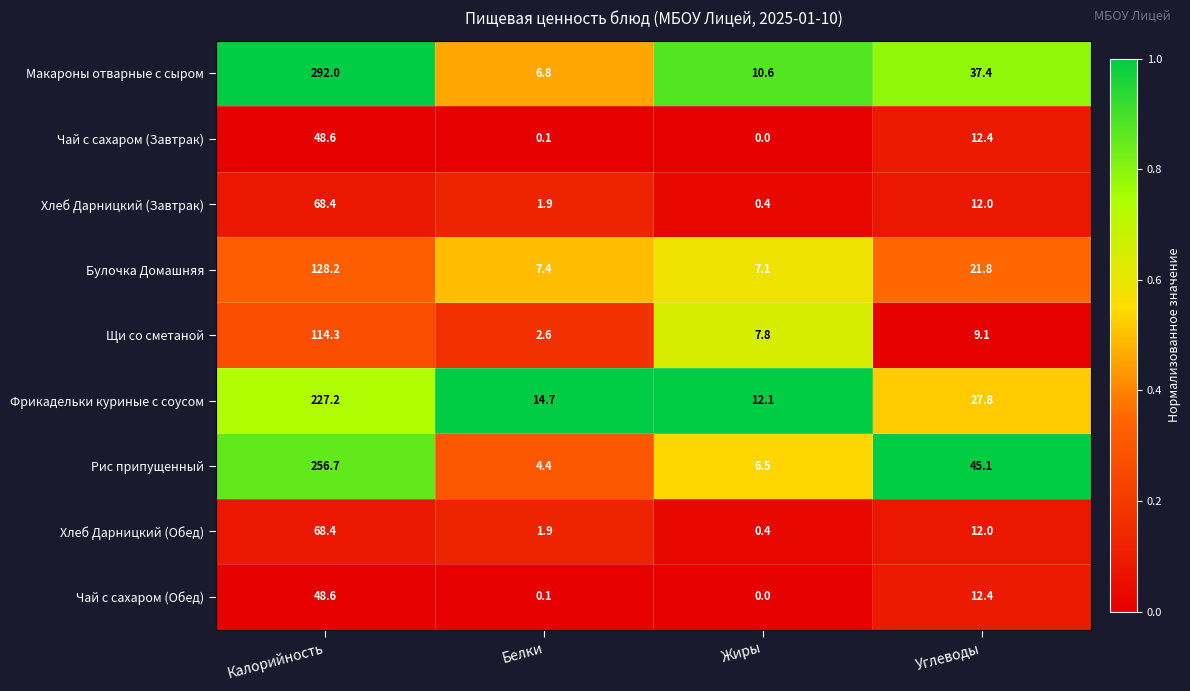

Between Жиры and Углеводы, which series saw the biggest shift?

Рис припущенный